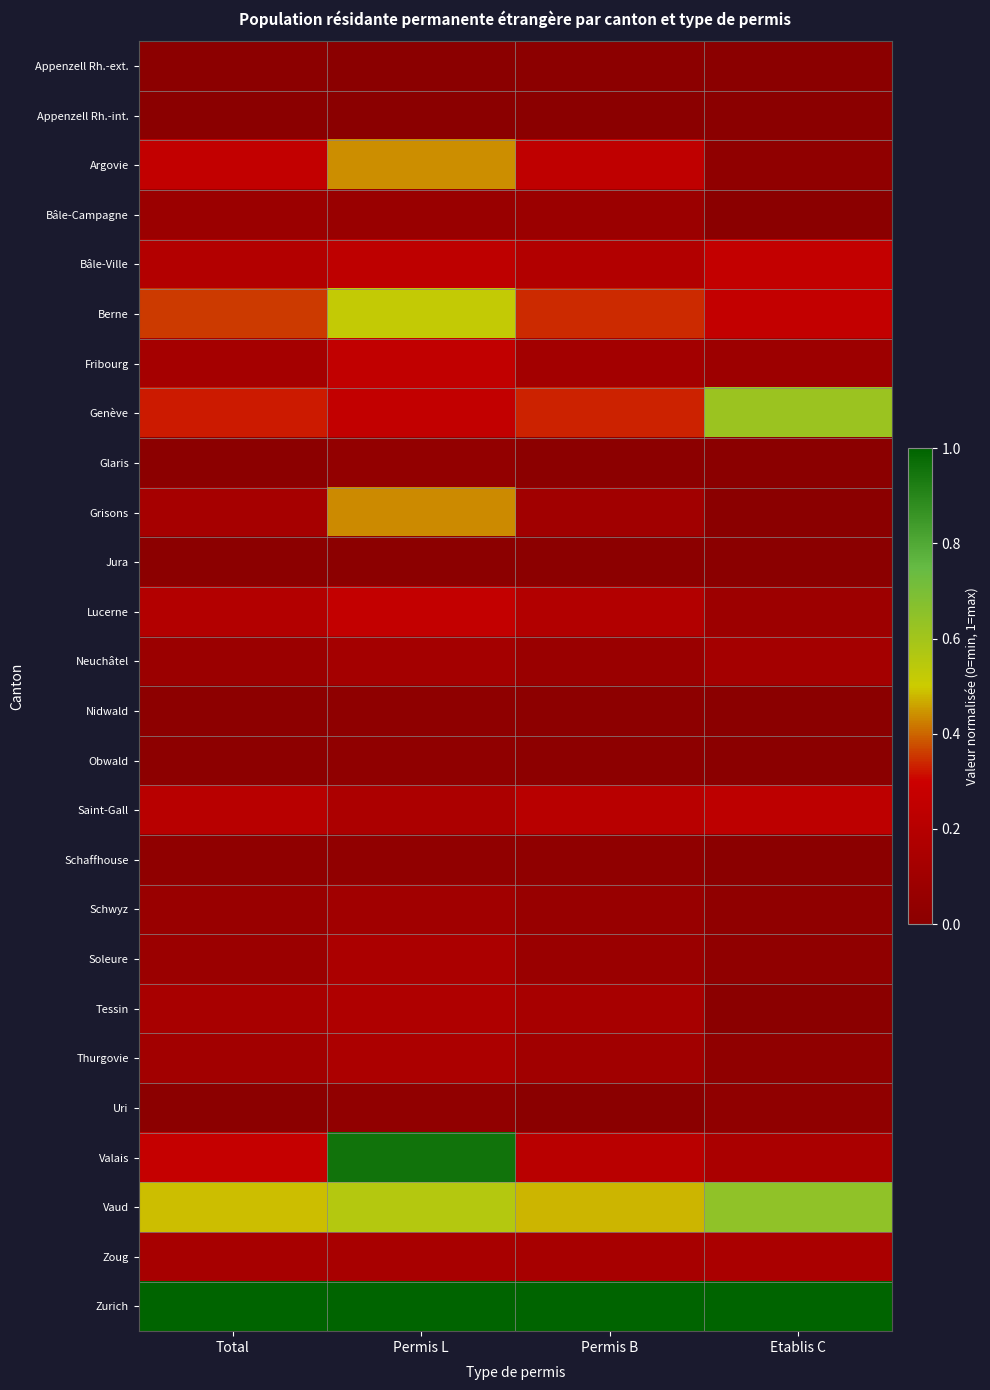

Reading left to right, what are all the values shown in this chart?

Appenzell Rh.-ext.: Total=0.0	Permis L=0.0	Permis B=0.0	Etablis C=0.0
Appenzell Rh.-int.: Total=0.0	Permis L=0.0	Permis B=0.0	Etablis C=0.0
Argovie: Total=0.3	Permis L=0.4	Permis B=0.2	Etablis C=0.0
Bâle-Campagne: Total=0.1	Permis L=0.1	Permis B=0.1	Etablis C=0.0
Bâle-Ville: Total=0.2	Permis L=0.2	Permis B=0.2	Etablis C=0.3
Berne: Total=0.4	Permis L=0.5	Permis B=0.3	Etablis C=0.3
Fribourg: Total=0.1	Permis L=0.3	Permis B=0.1	Etablis C=0.1
Genève: Total=0.3	Permis L=0.3	Permis B=0.3	Etablis C=0.6
Glaris: Total=0.0	Permis L=0.0	Permis B=0.0	Etablis C=0.0
Grisons: Total=0.1	Permis L=0.4	Permis B=0.1	Etablis C=0.0
Jura: Total=0.0	Permis L=0.0	Permis B=0.0	Etablis C=0.0
Lucerne: Total=0.2	Permis L=0.3	Permis B=0.2	Etablis C=0.1
Neuchâtel: Total=0.1	Permis L=0.1	Permis B=0.1	Etablis C=0.1
Nidwald: Total=0.0	Permis L=0.0	Permis B=0.0	Etablis C=0.0
Obwald: Total=0.0	Permis L=0.0	Permis B=0.0	Etablis C=0.0
Saint-Gall: Total=0.2	Permis L=0.2	Permis B=0.2	Etablis C=0.2
Schaffhouse: Total=0.0	Permis L=0.0	Permis B=0.0	Etablis C=0.0
Schwyz: Total=0.1	Permis L=0.1	Permis B=0.1	Etablis C=0.0
Soleure: Total=0.1	Permis L=0.2	Permis B=0.1	Etablis C=0.0
Tessin: Total=0.1	Permis L=0.2	Permis B=0.1	Etablis C=0.0
Thurgovie: Total=0.1	Permis L=0.2	Permis B=0.1	Etablis C=0.0
Uri: Total=0.0	Permis L=0.0	Permis B=0.0	Etablis C=0.0
Valais: Total=0.3	Permis L=1.0	Permis B=0.2	Etablis C=0.1
Vaud: Total=0.5	Permis L=0.6	Permis B=0.5	Etablis C=0.6
Zoug: Total=0.1	Permis L=0.1	Permis B=0.1	Etablis C=0.1
Zurich: Total=1.0	Permis L=1.0	Permis B=1.0	Etablis C=1.0